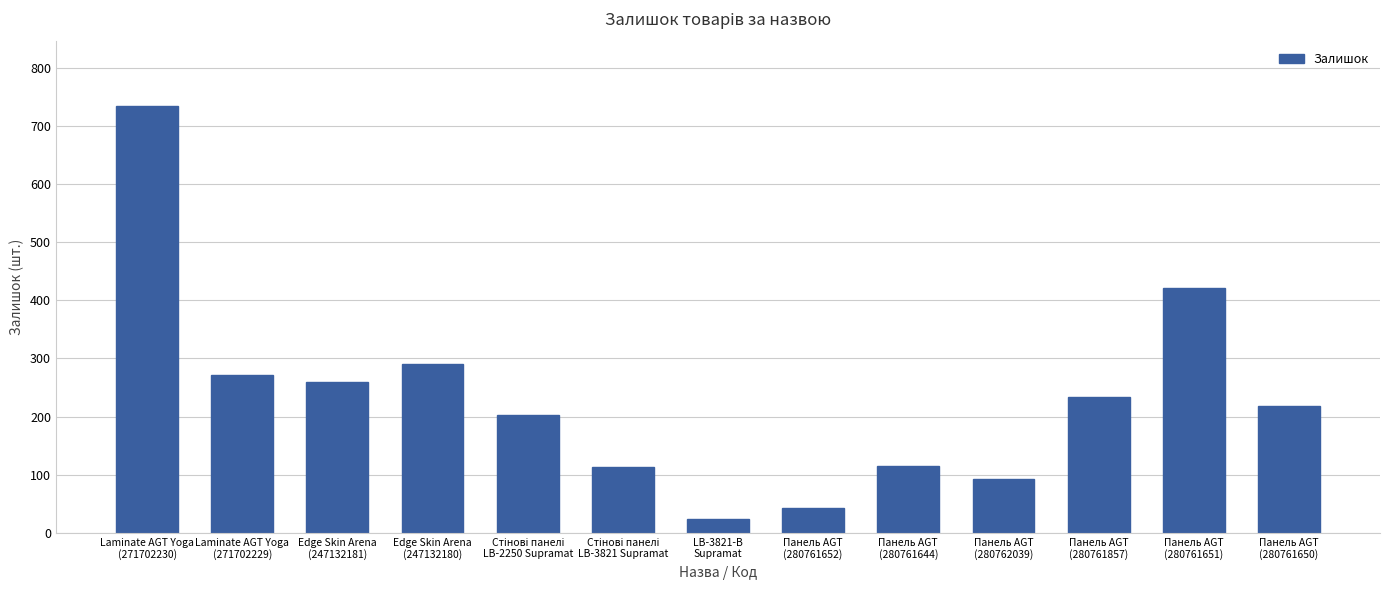

Which category has the lowest value across all series?

LB-3821-В
Supramat